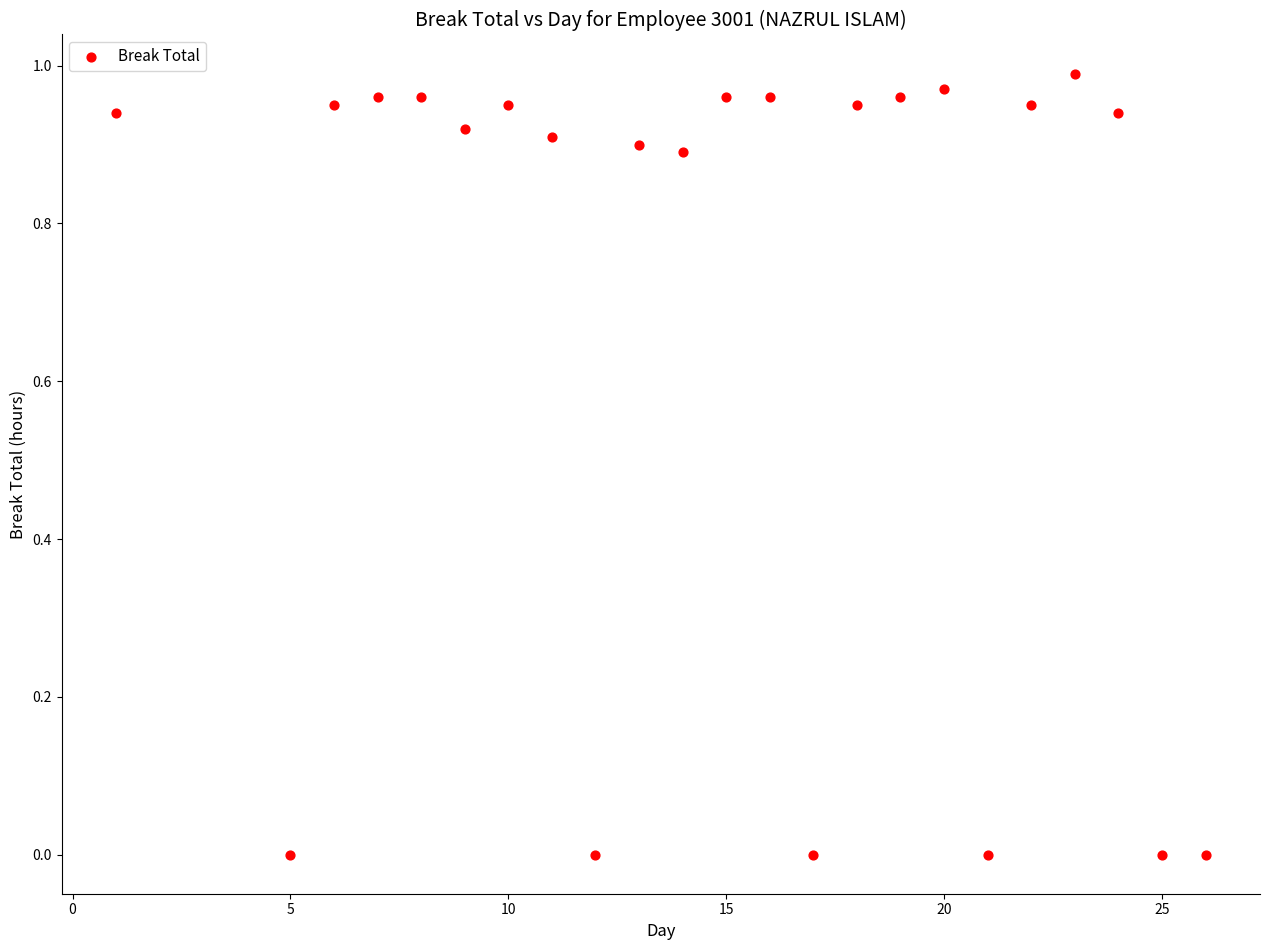

What is the range of X values (max minus min)?

25.0